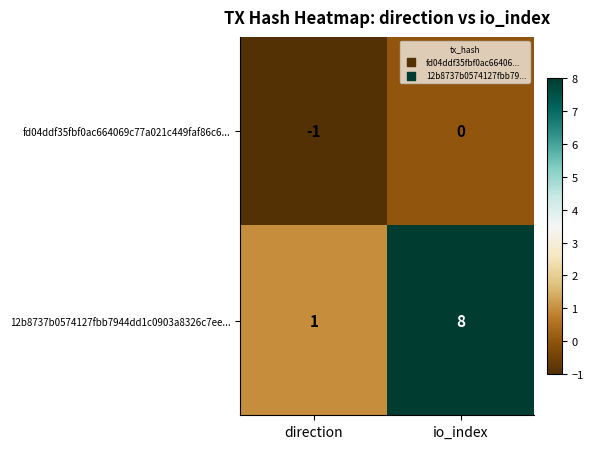

What is the sum of all 12b8737b0574127fbb7944dd1c0903a8326c7ee... values?

9